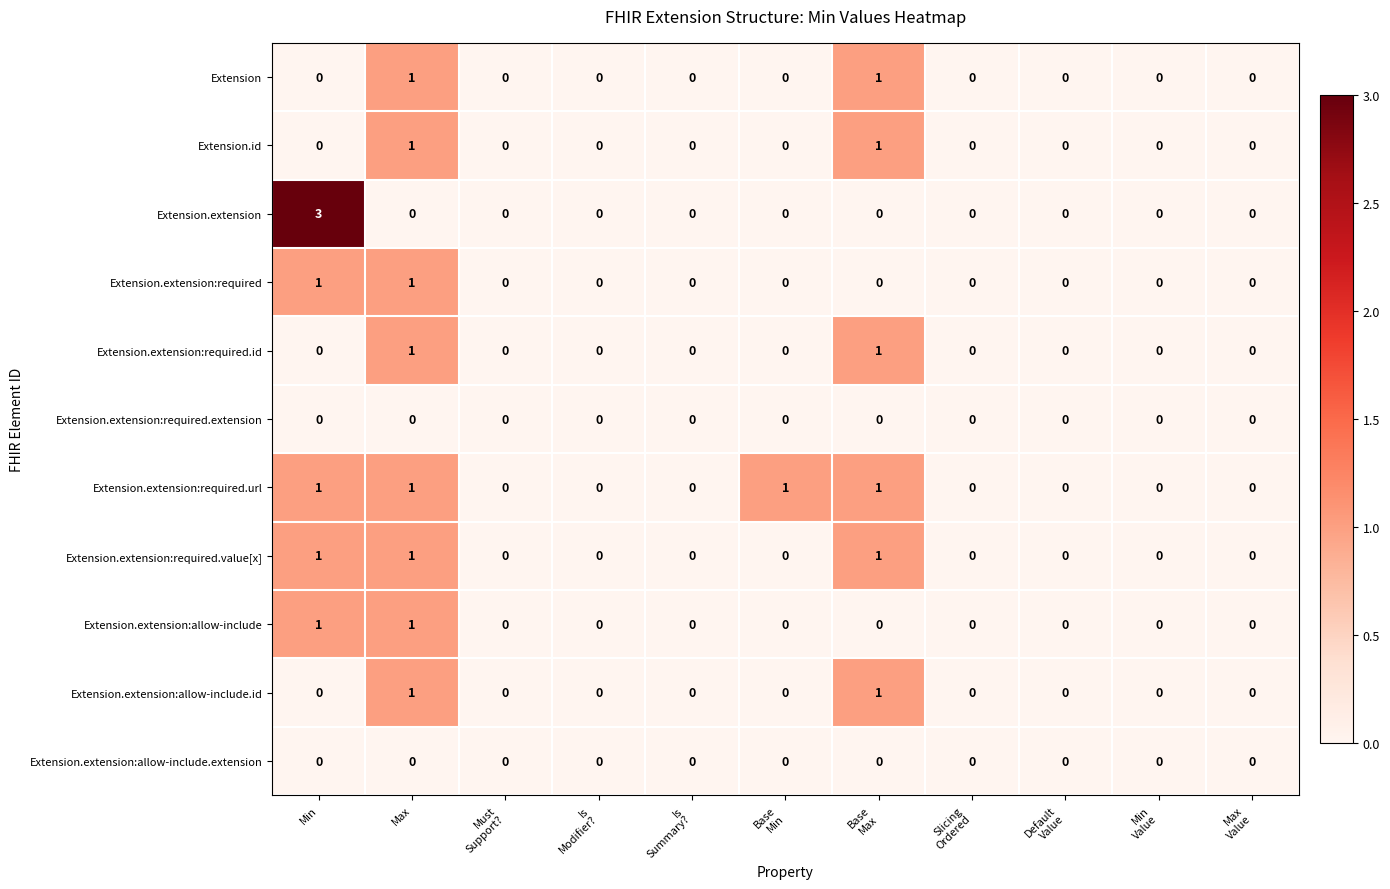

The Extension.extension:allow-include.id series shows 0 at Min. True or false?

True